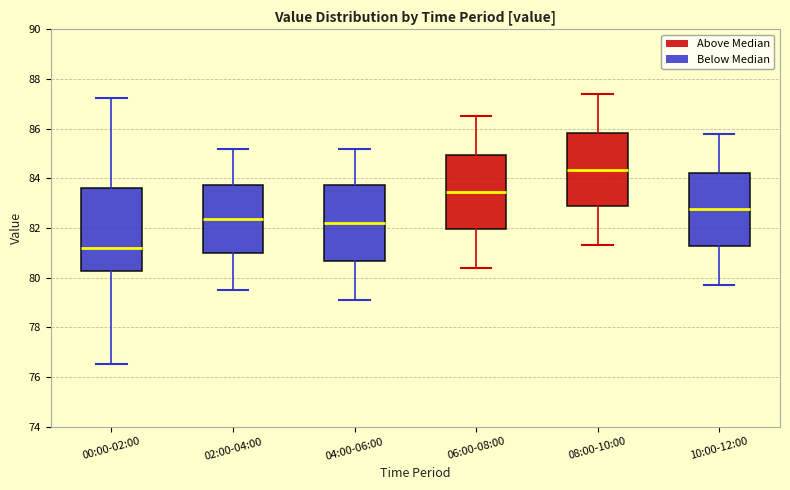

Which box has the lowest median line?

00:00-02:00